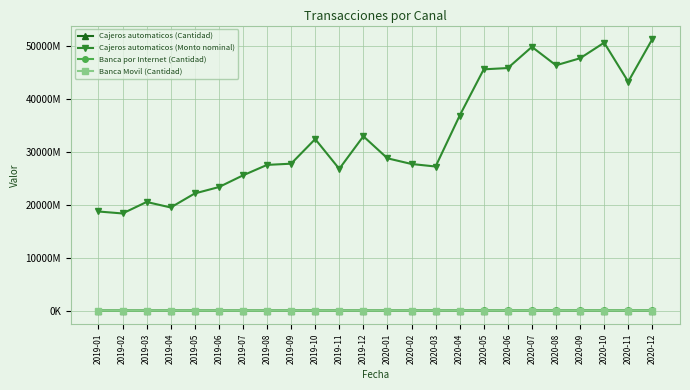

What are all the series names shown in the legend?

Cajeros automaticos (Cantidad), Cajeros automaticos (Monto nominal), Banca por Internet (Cantidad), Banca Movil (Cantidad)